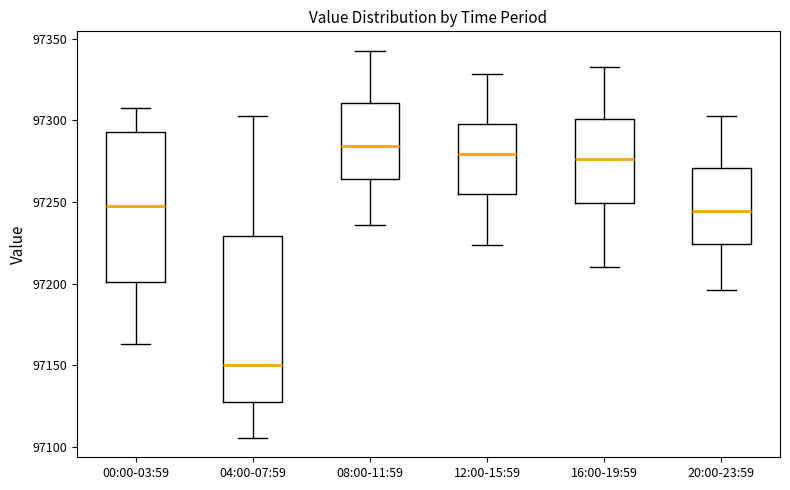

Which box is the tallest, from its lower edge to its upper edge?

04:00-07:59